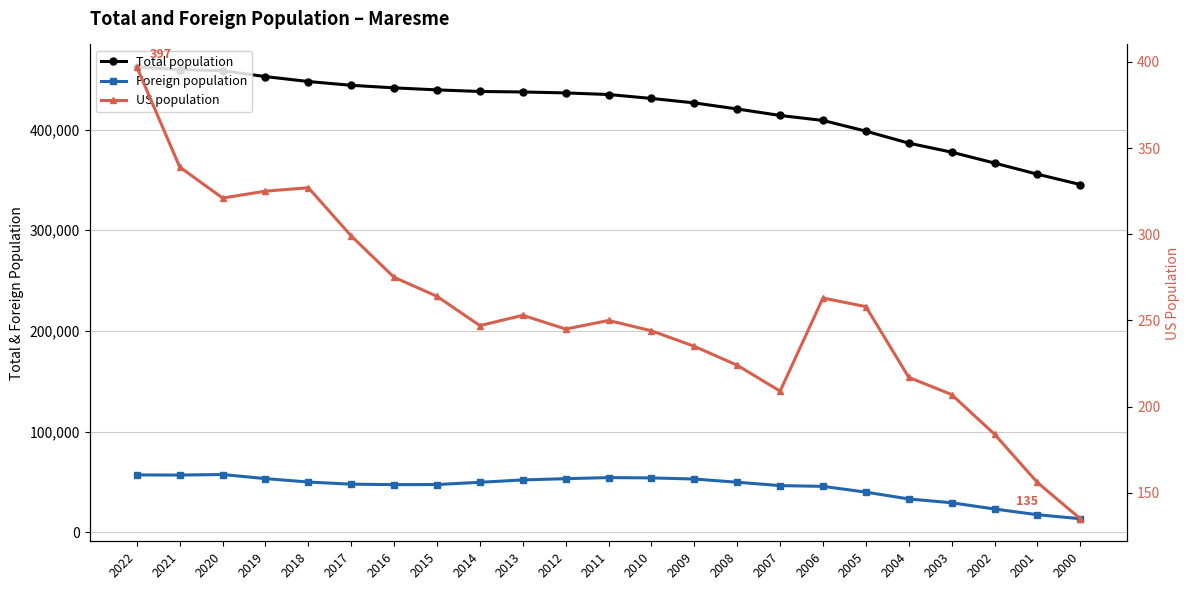

True or false: US population and Foreign population intersect in this chart.

False